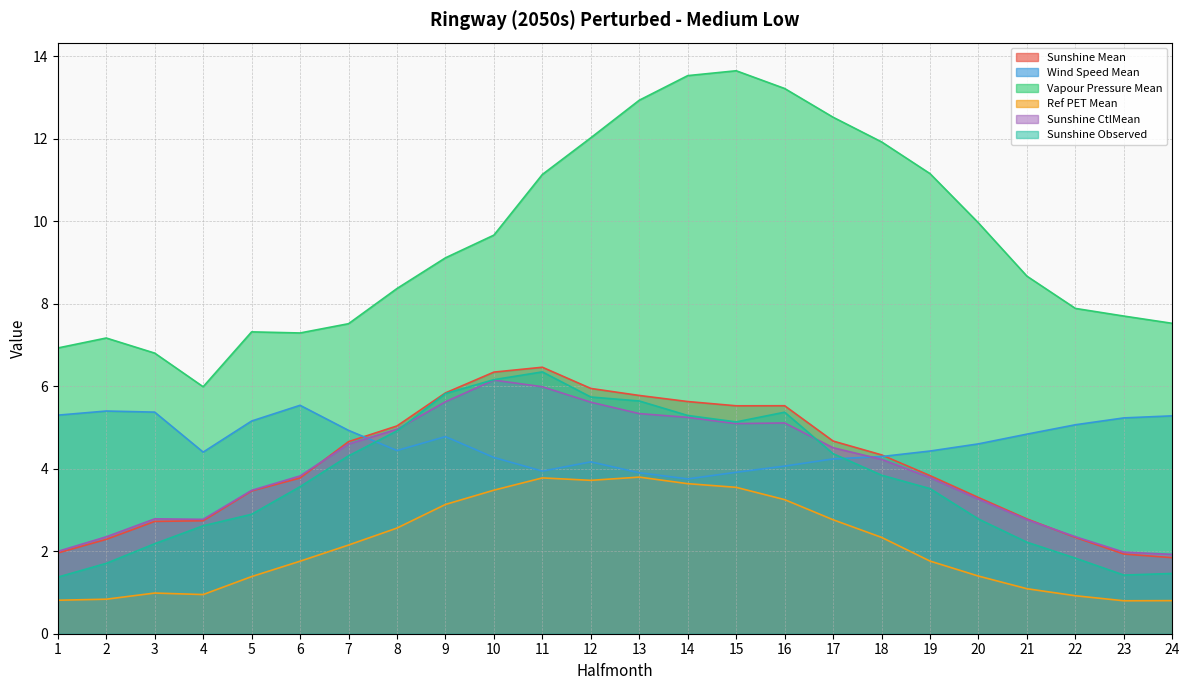

True or false: Wind Speed Mean and Sunshine Observed cross at least once.

True